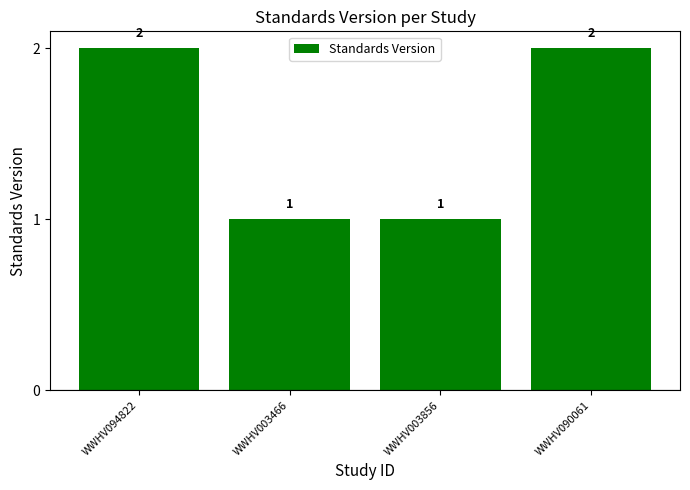

What is the label of the 1st bar from the right?

WWHV090061